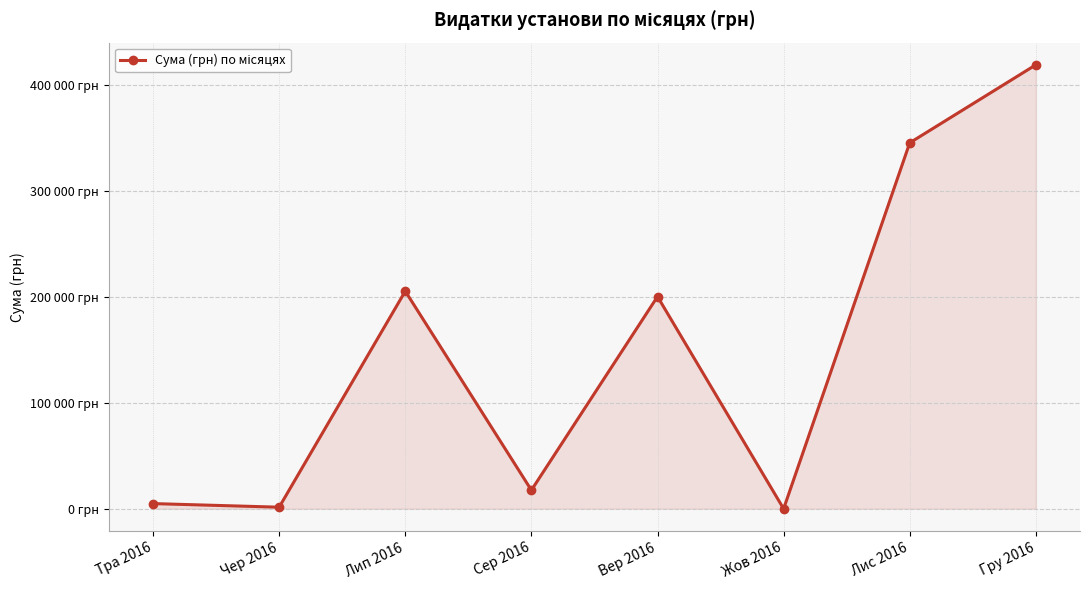

Does the chart have visible grid lines?

Yes